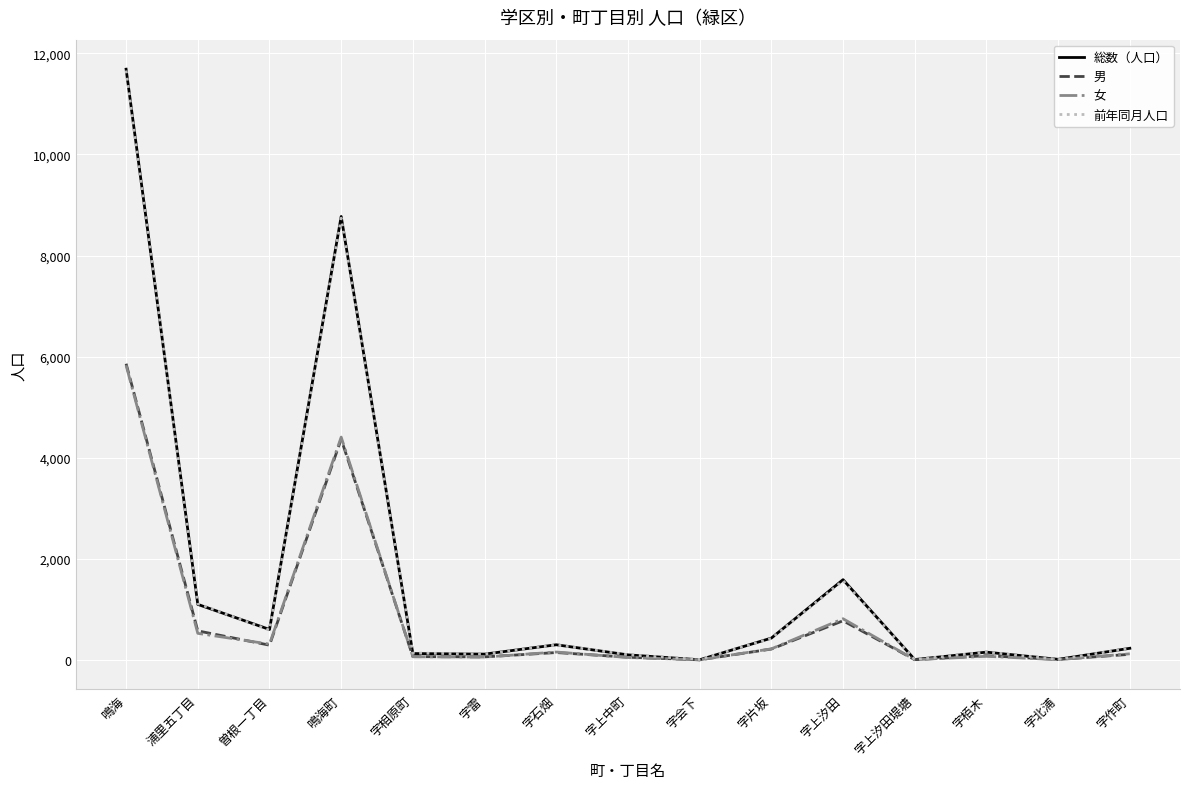

True or false: 女 has a value of 937 at 浦里五丁目.

False